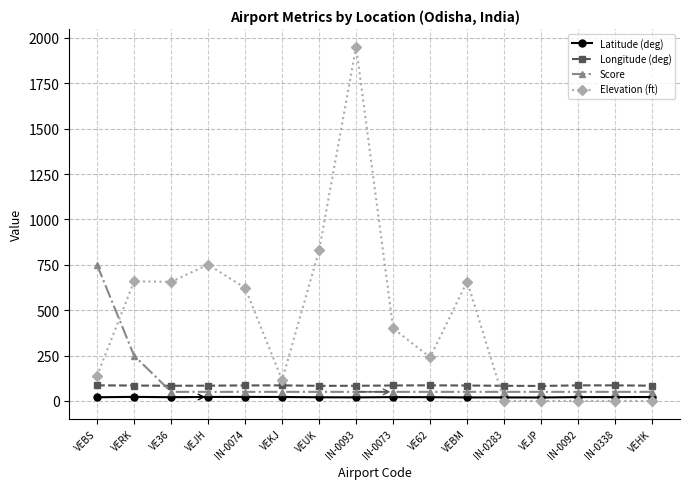

In Longitude (deg), how many points are lower than both neighbors (excluding endpoints)?

3